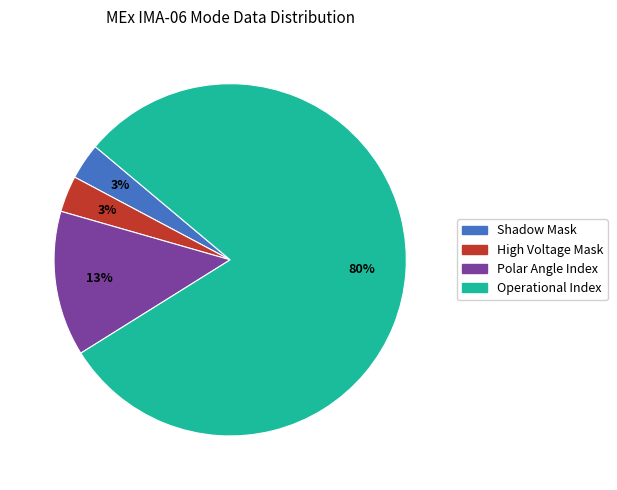

To the nearest percent, what is the average slice percentage?

25%